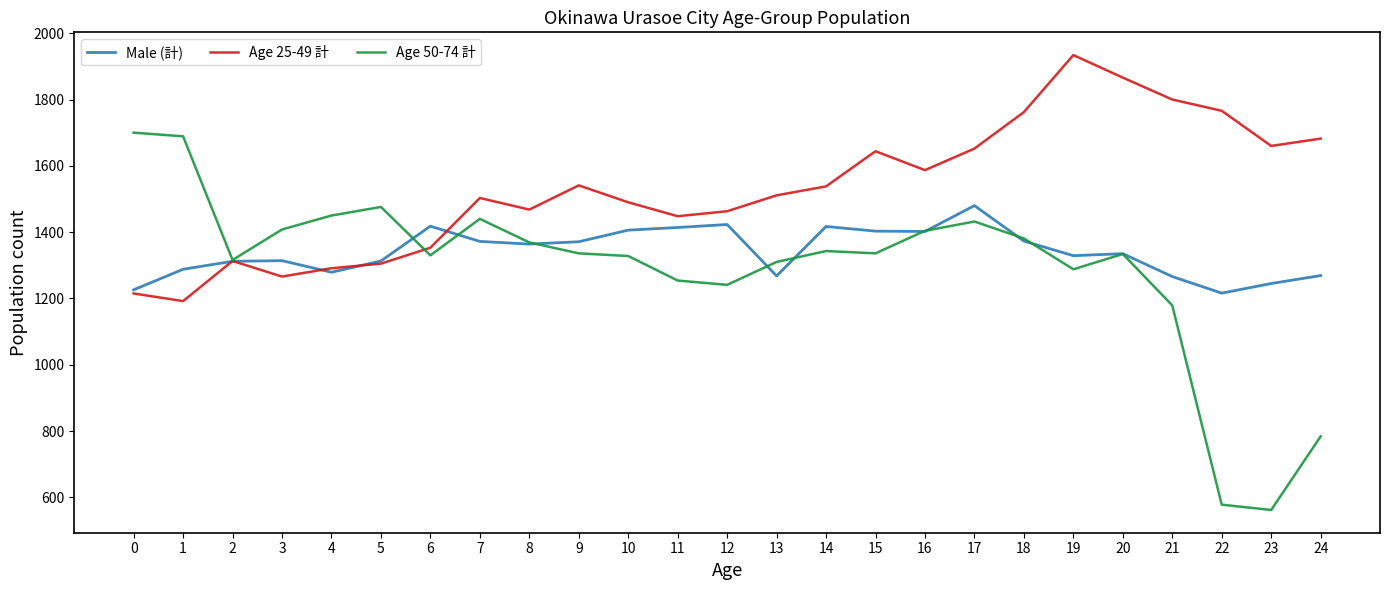

What is the total value across all series at 15?

4383